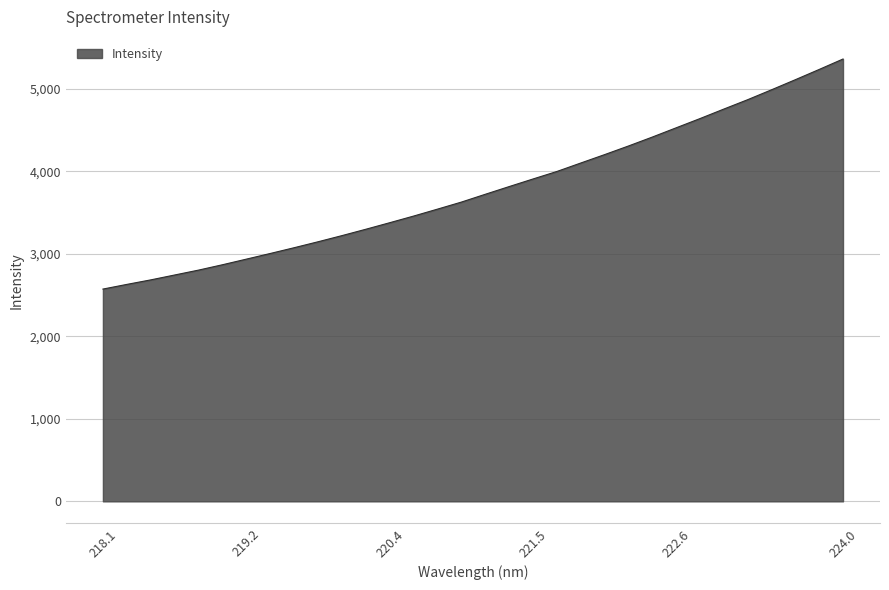

Count the number of values greater than 3719.

16